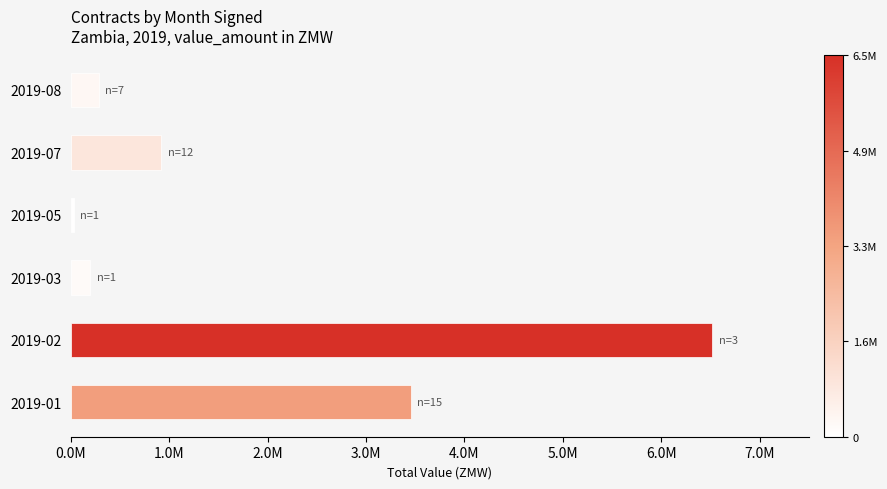

What is the maximum value shown in the chart?

6519171.4